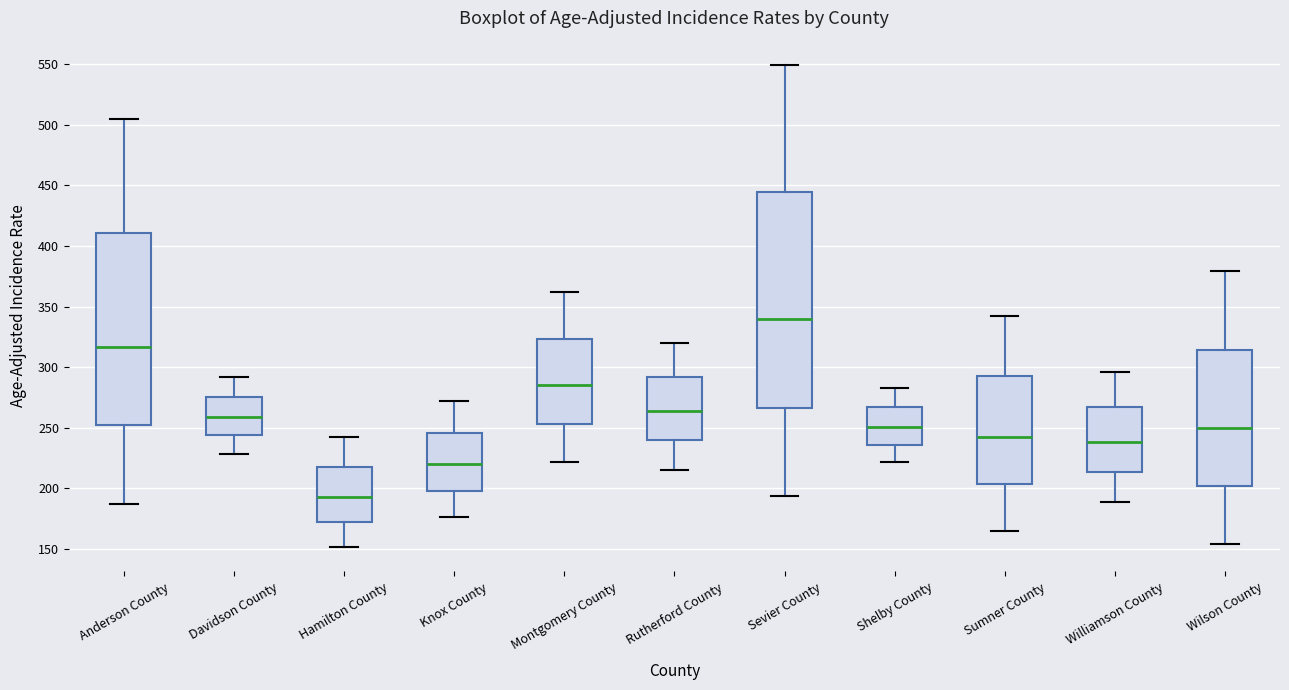

Which box has the highest median line?

Sevier County